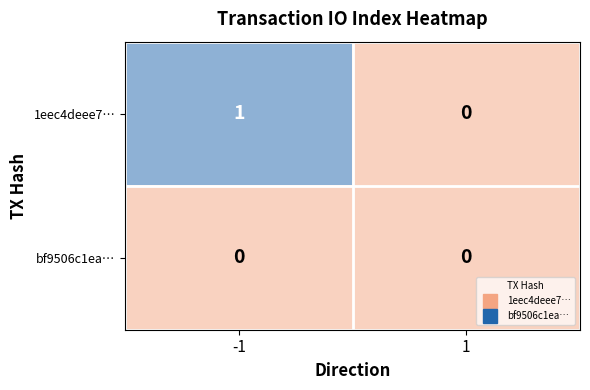

Which series changed the most between -1 and 1?

1eec4deee7…